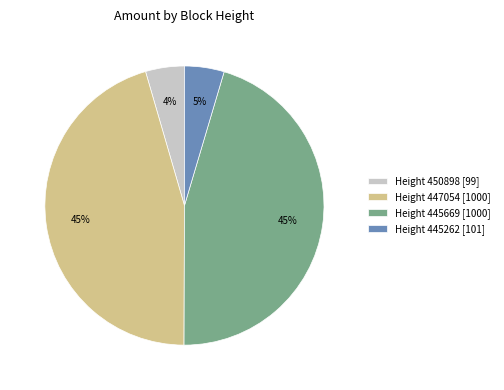

Do Height 450898 [99] and Height 445262 [101] together represent more than half of the pie?

No